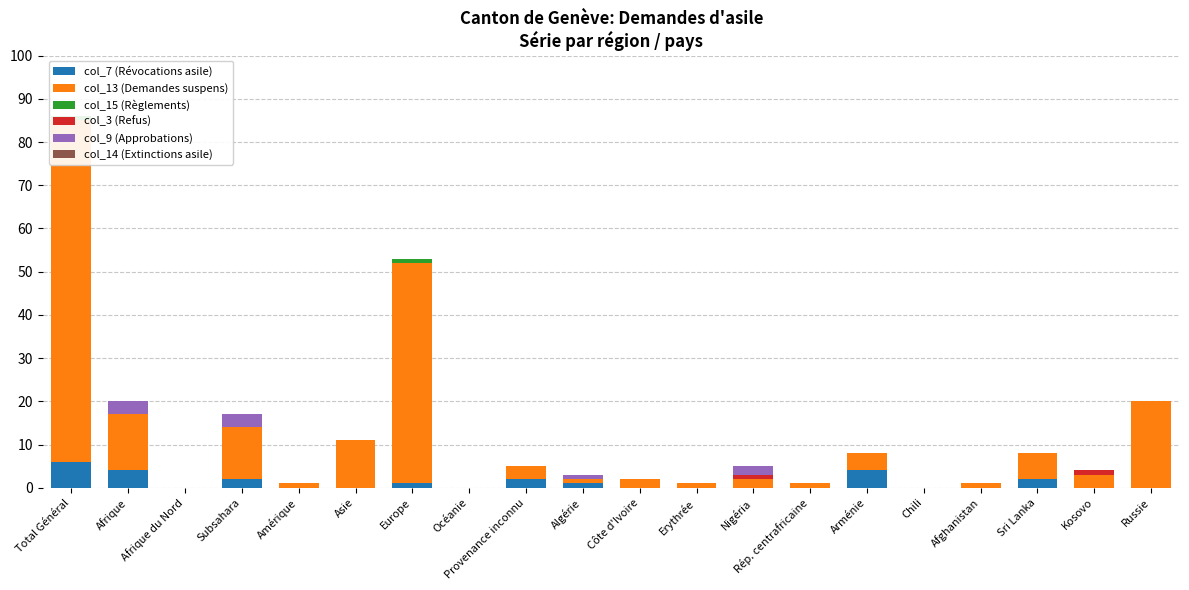

What is the sum of the col_9 (Approbations) values at Algérie and Rép. centrafricaine?

1